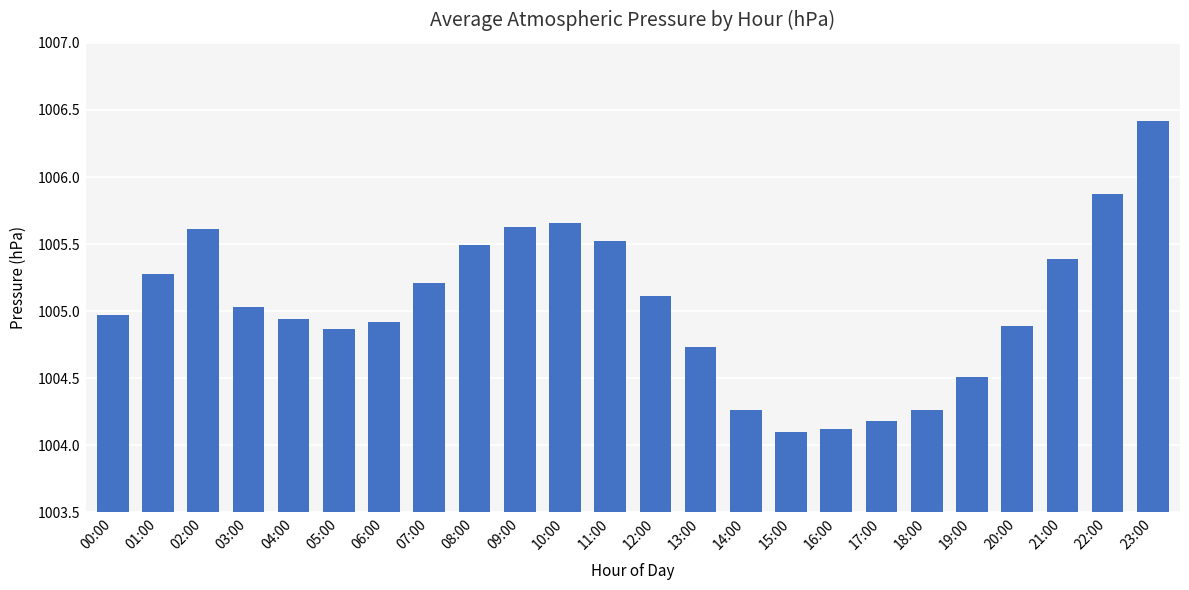

What is the label of the 12th bar from the left?

11:00